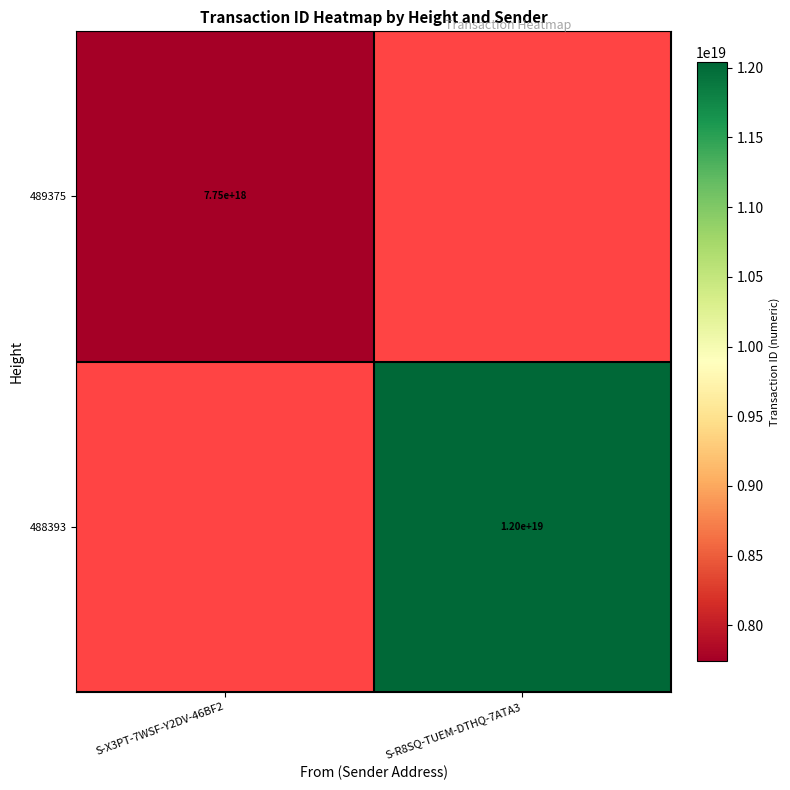

Count the number of data series in this chart.

2